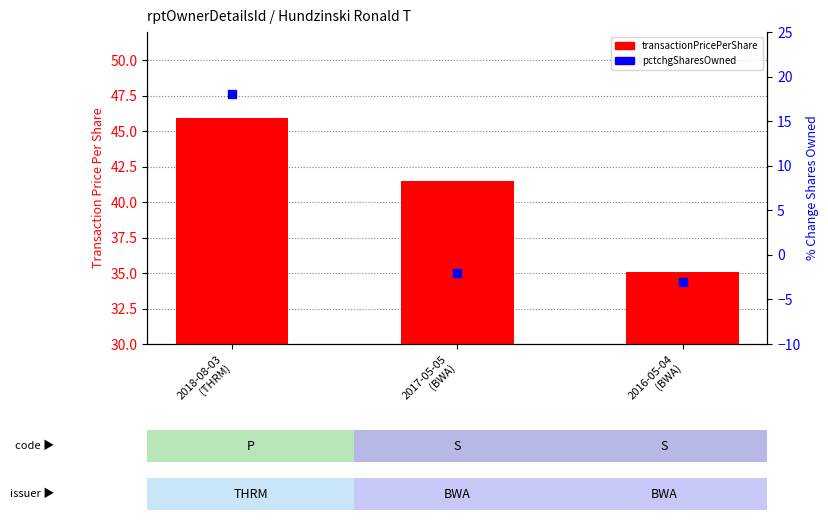

At how many categories does at least one series exceed 34?

3